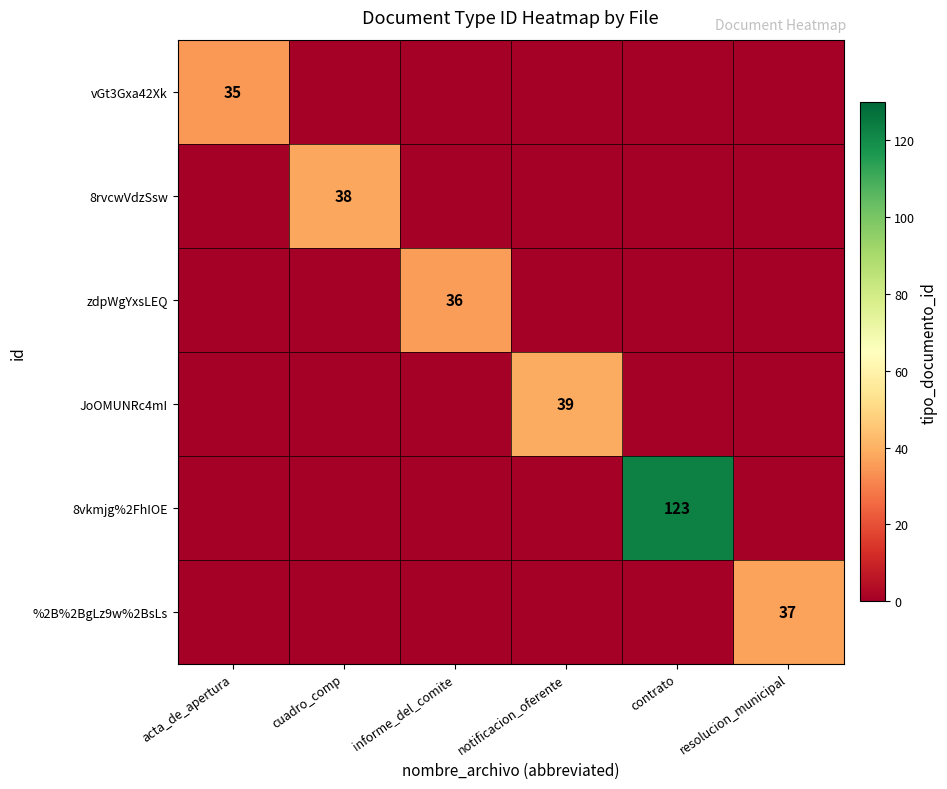

True or false: JoOMUNRc4mI has a value of 18 at notificacion_oferente.

False